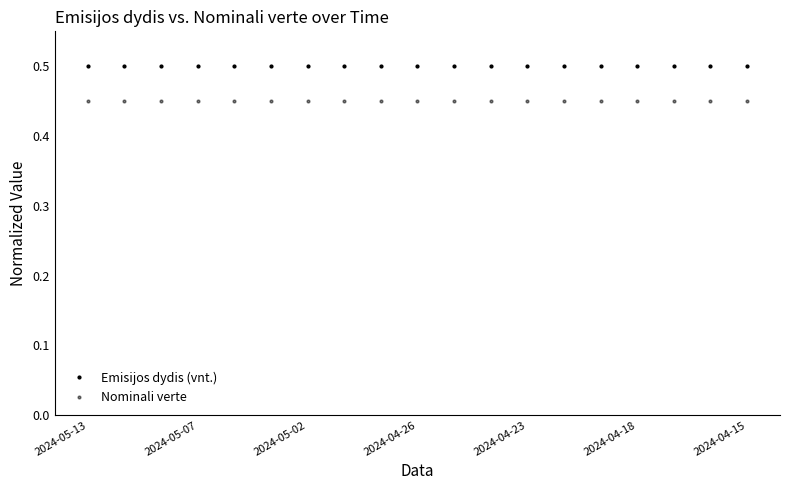

Where is Emisijos dydis (vnt.) nearest to the value 0?

2024-05-13